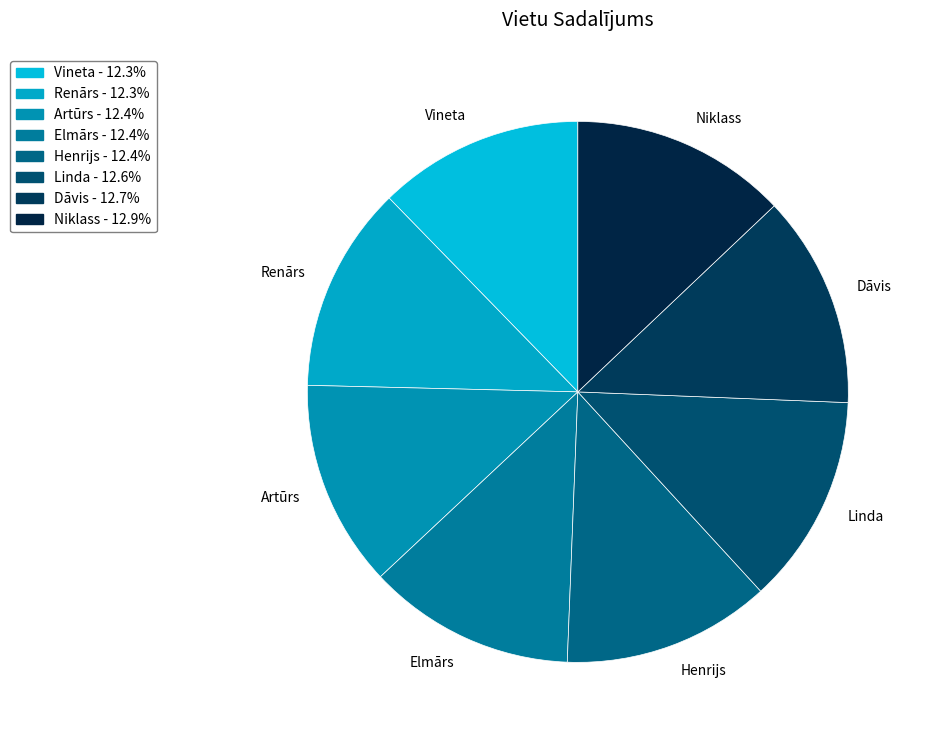

How many slices are in this pie chart?

8